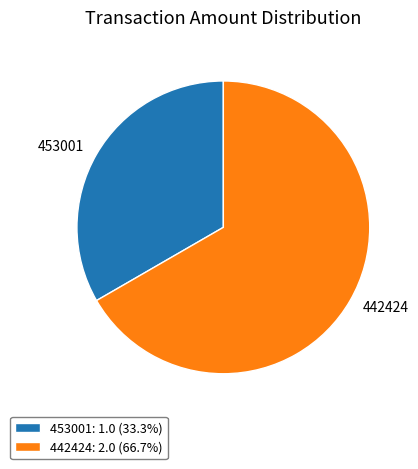

Count the number of slices in the pie.

2